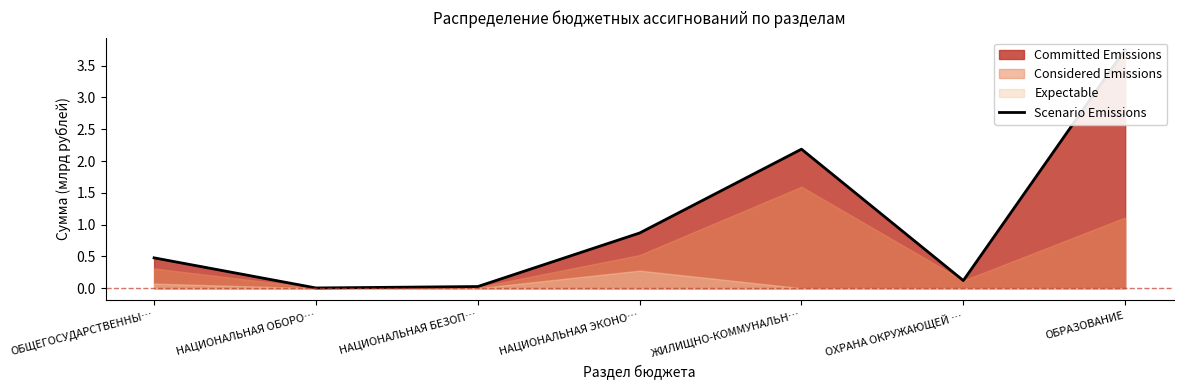

What is the change in value from НАЦИОНАЛЬНАЯ БЕЗОП… to ЖИЛИЩНО-КОММУНАЛЬН…?

+2.2